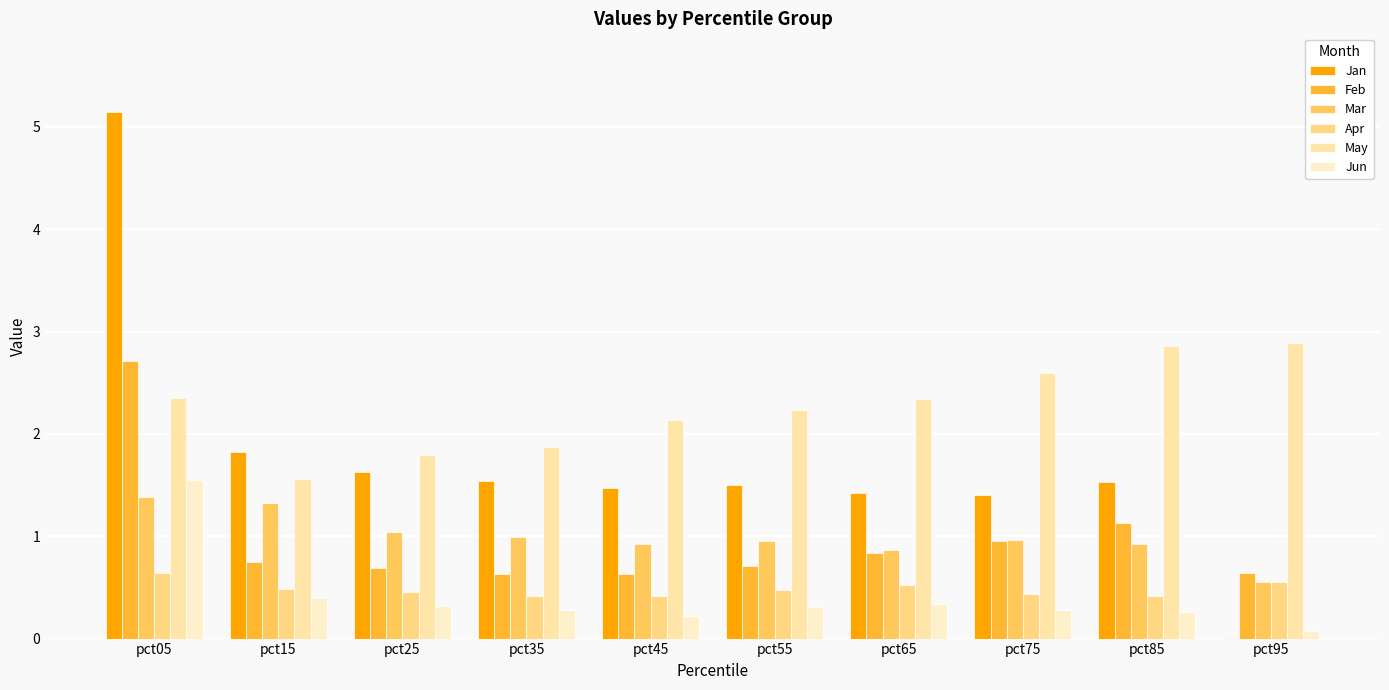

How many groups of bars are there?

10